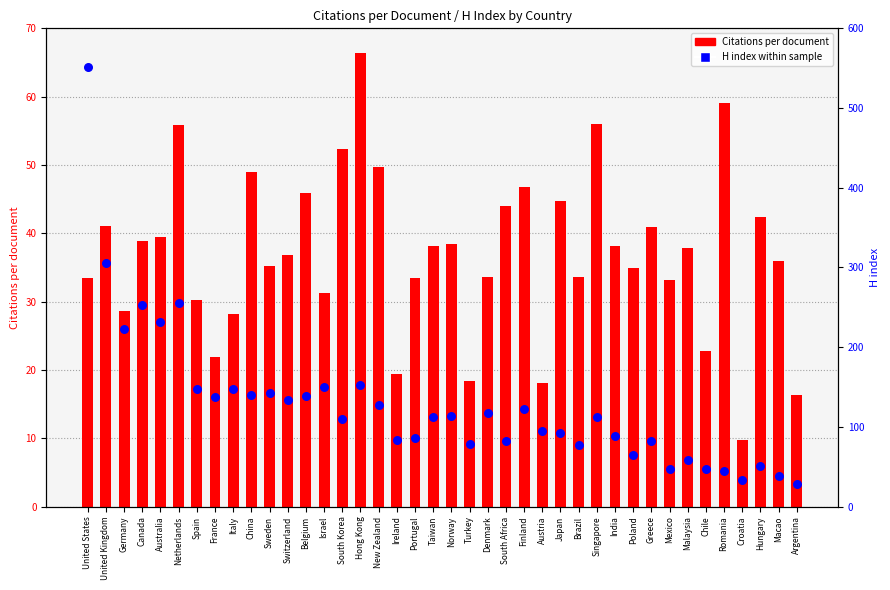

Which series has the largest Y range (max minus min)?

H index within sample